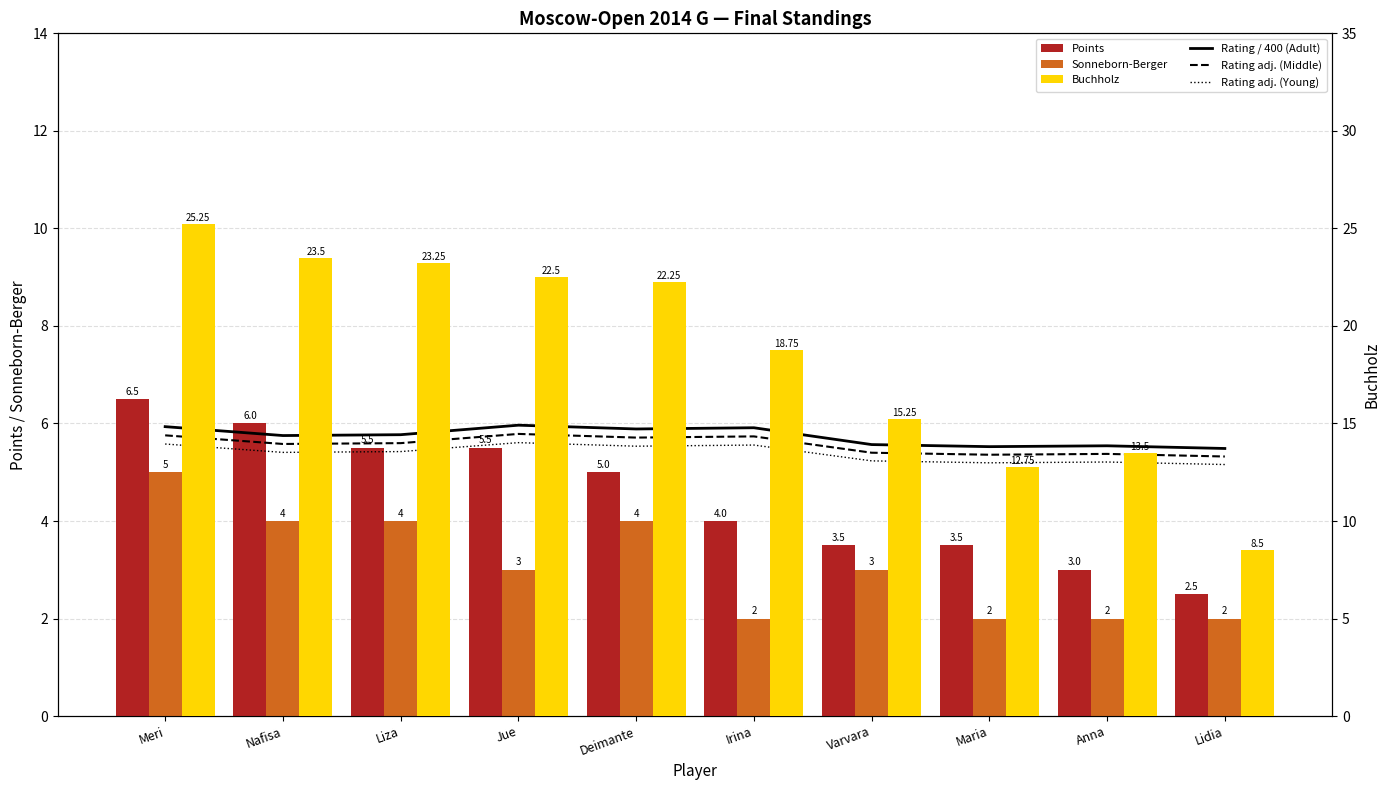

What is the difference between the highest and lowest values at Maria?

10.8